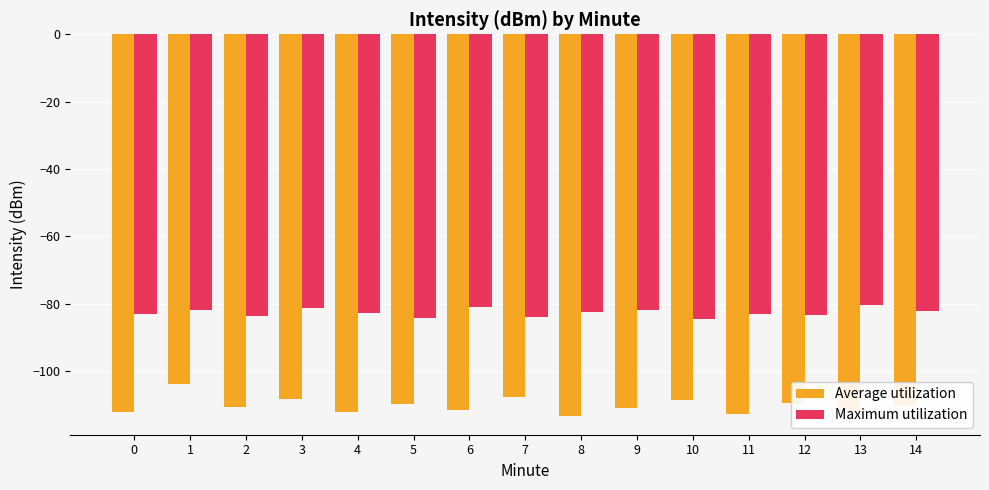

Rank the series by their average value, from highest to lowest.

Maximum utilization, Average utilization